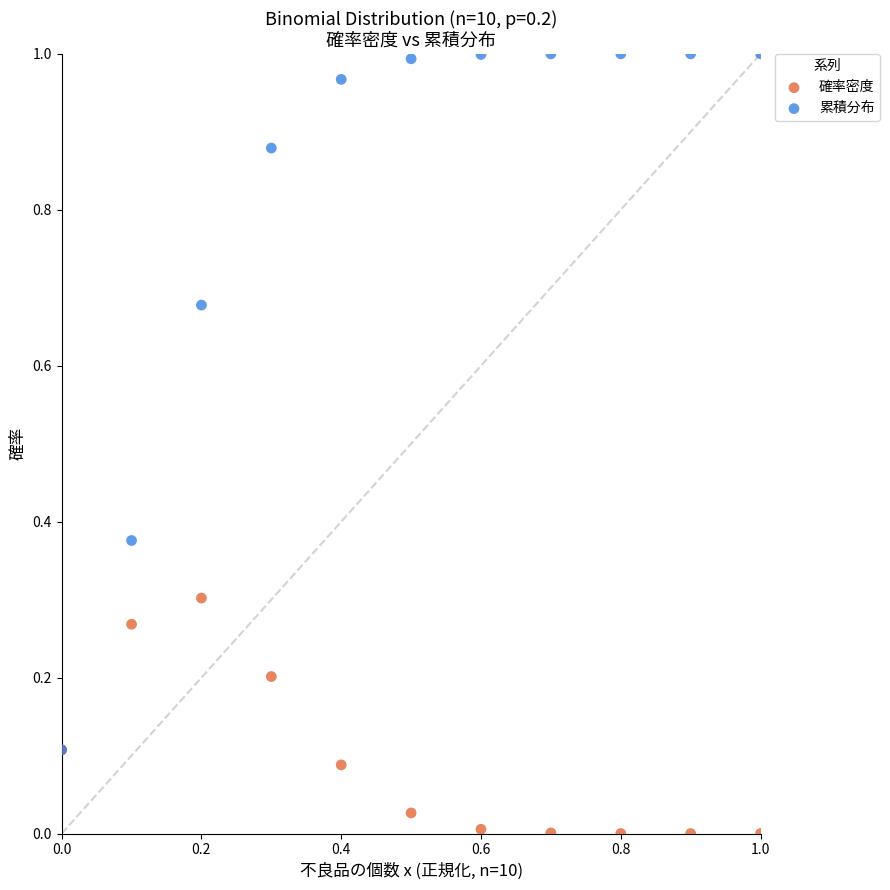

What are all the series names shown in the legend?

確率密度, 累積分布